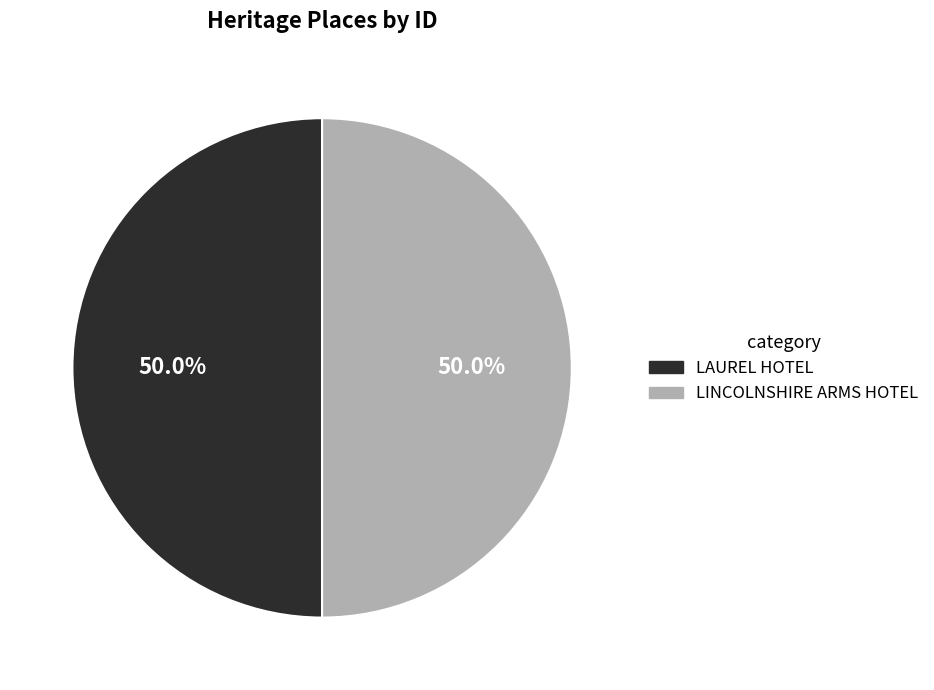

The LAUREL HOTEL slice represents 50% of the pie. True or false?

True